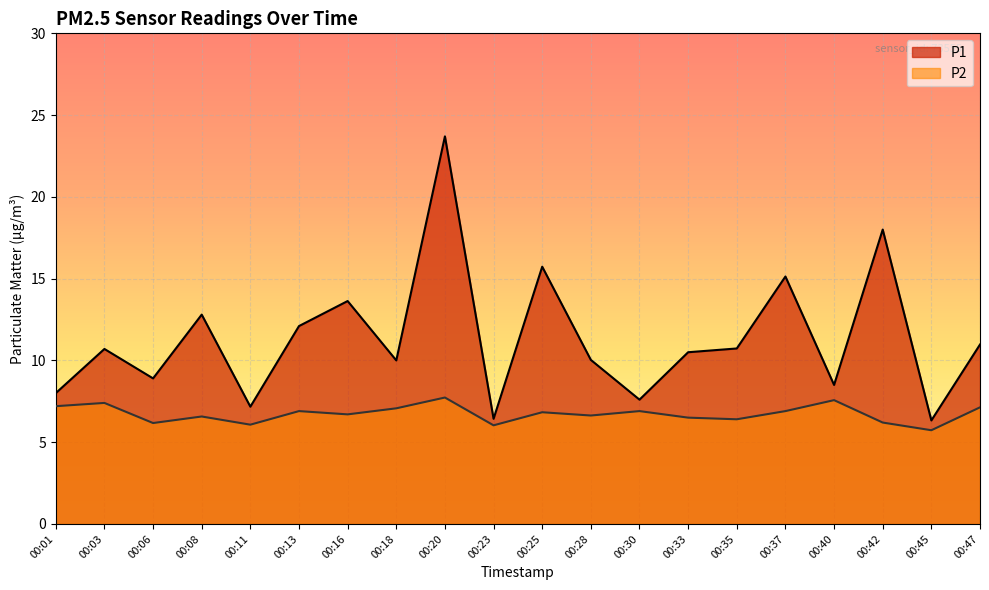

How many data points does each series have?

20